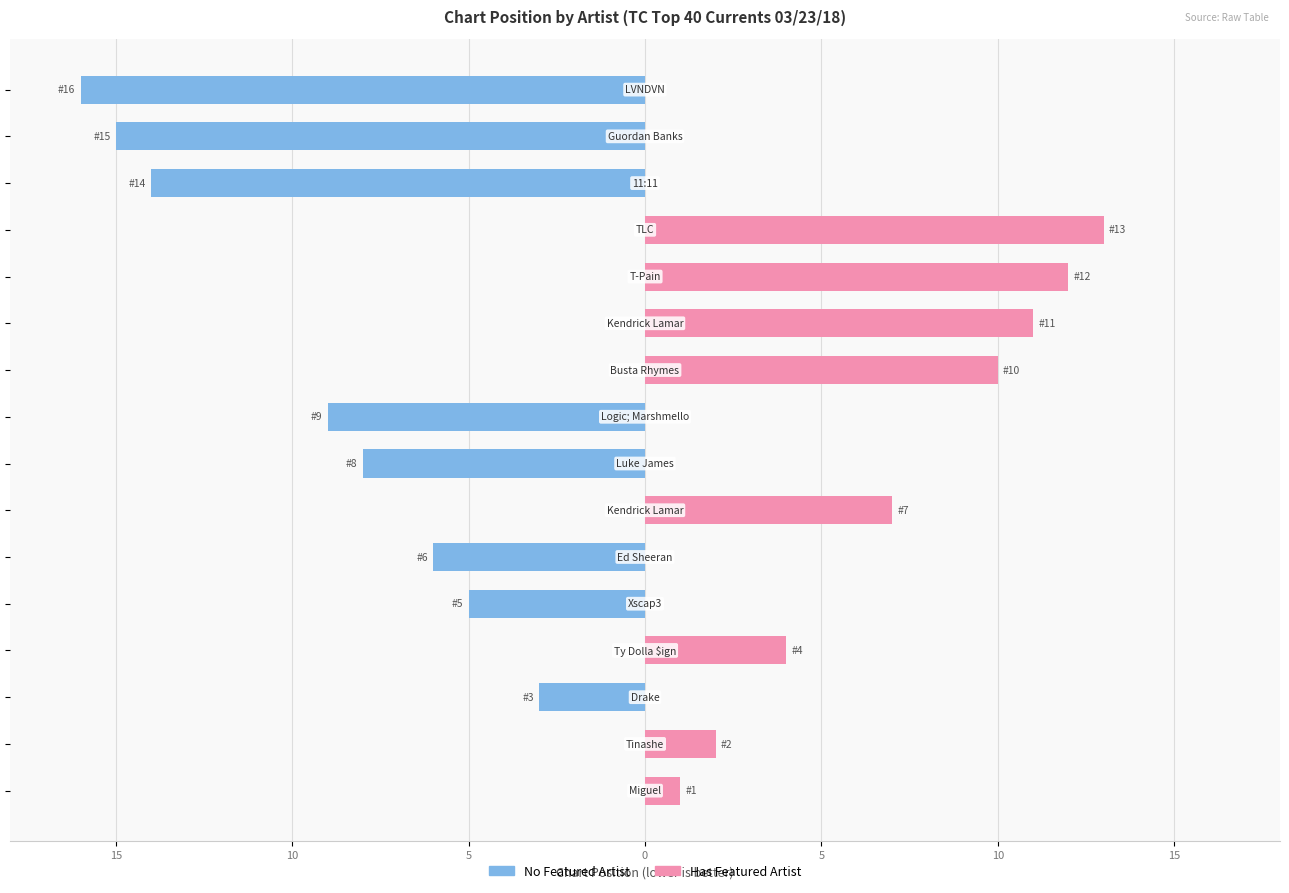

What are all the series names shown in the legend?

No Featured Artist, Has Featured Artist